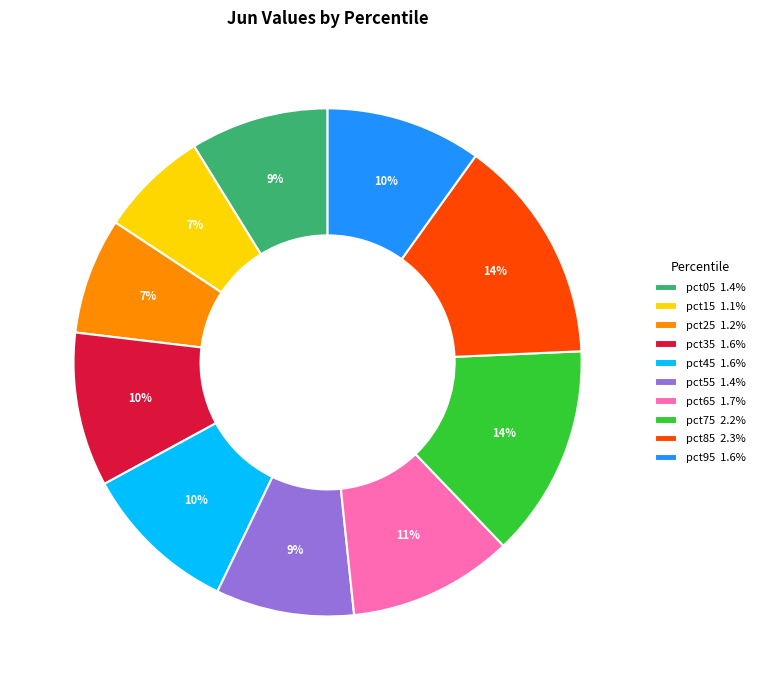

Which has a higher value, pct65 or pct05?

pct65